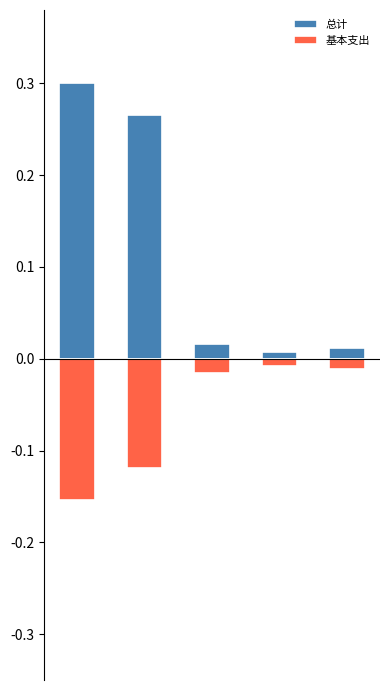

List the series in order of their peak value, lowest first.

基本支出, 总计